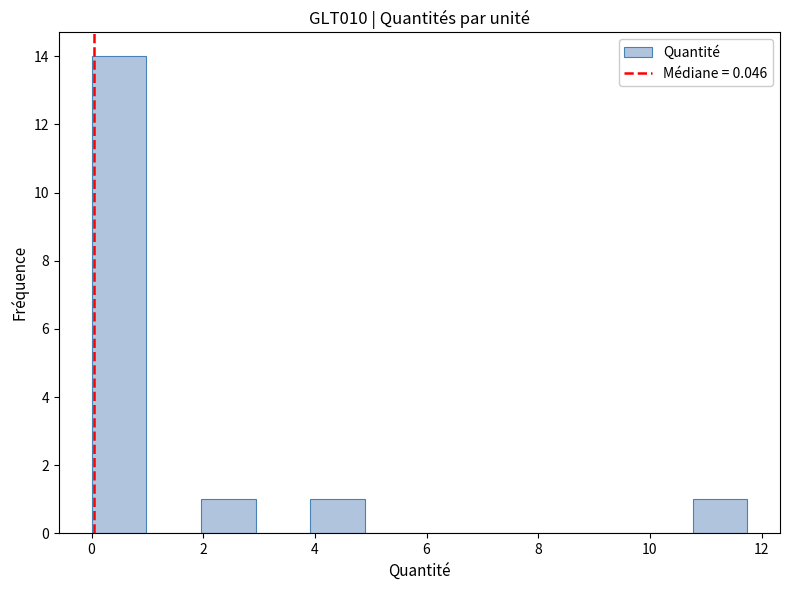

Which range on the x-axis has the tallest bar?

0.0 to 1.0